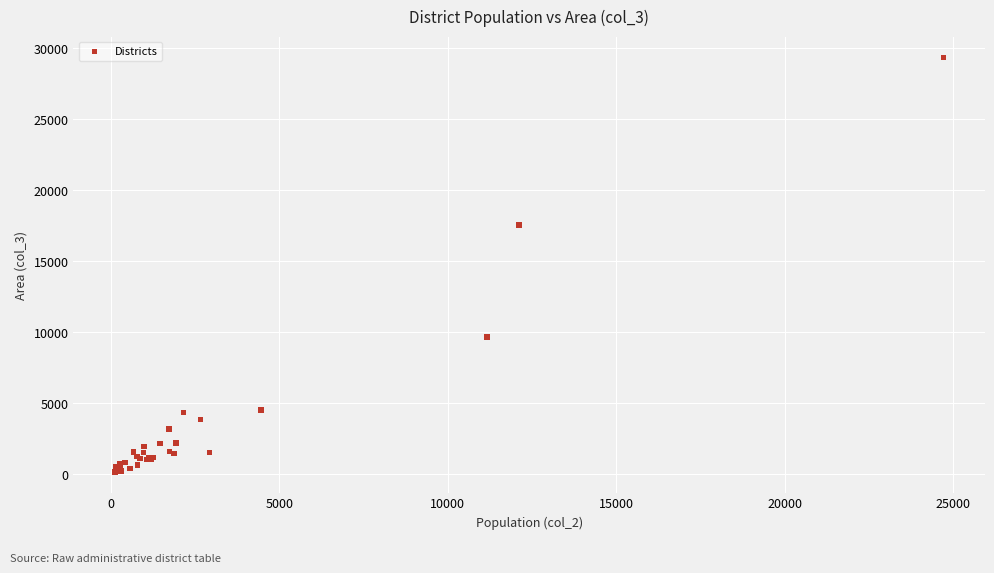

What Y value in the scatter plot is closest to 14754?

17550